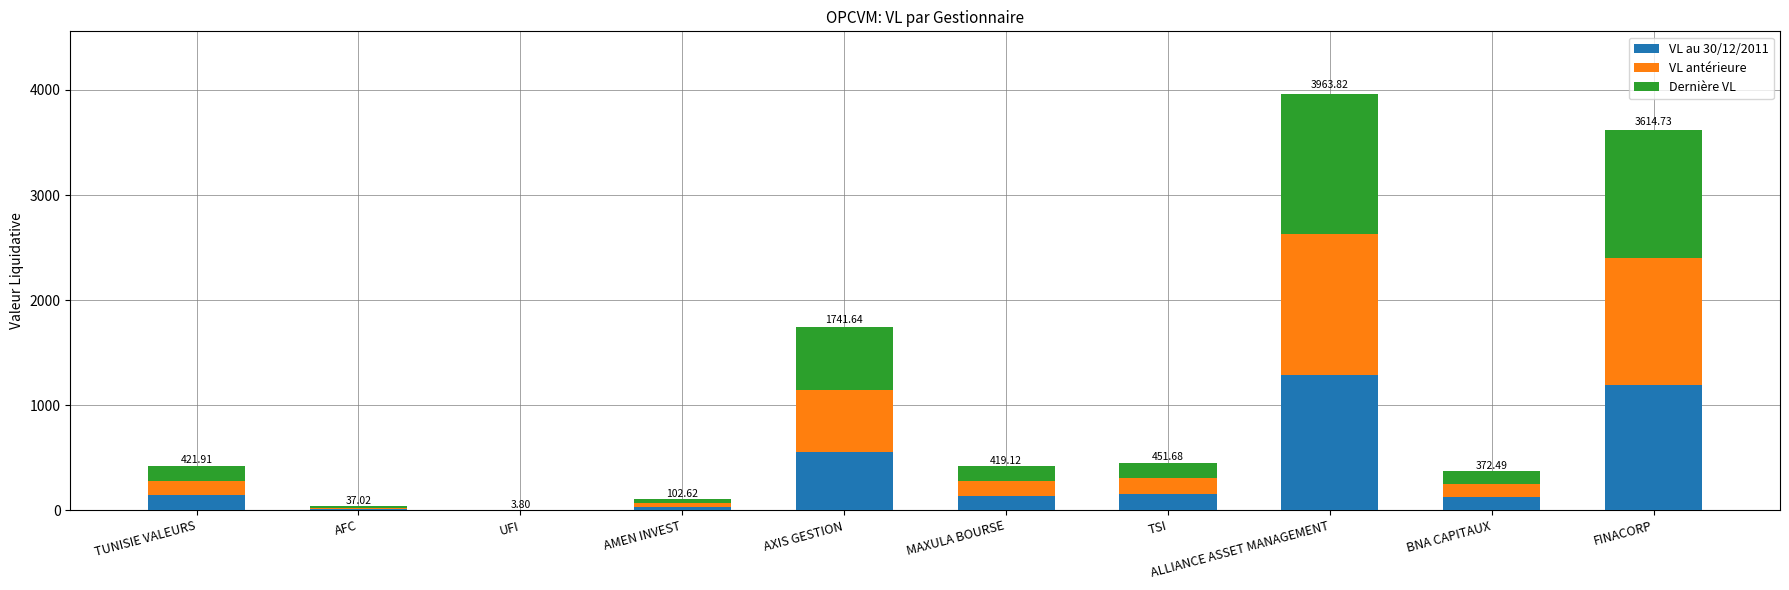

What is the total value across all series at UFI?

3.8